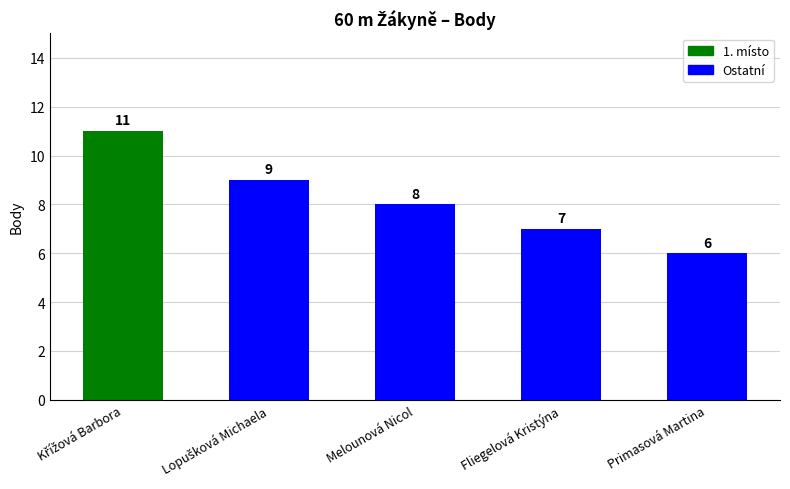

Which category has the lowest value across all series?

Primasová Martina